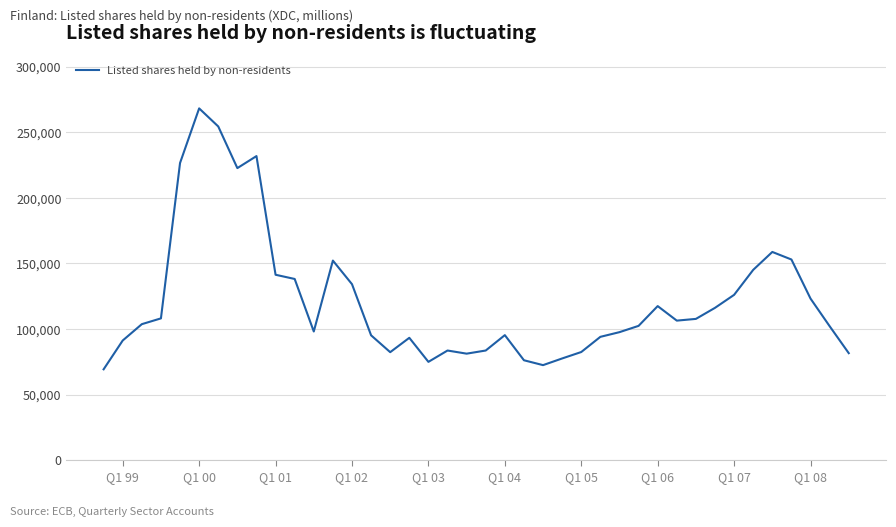

What is the difference between the maximum and minimum values?

199051